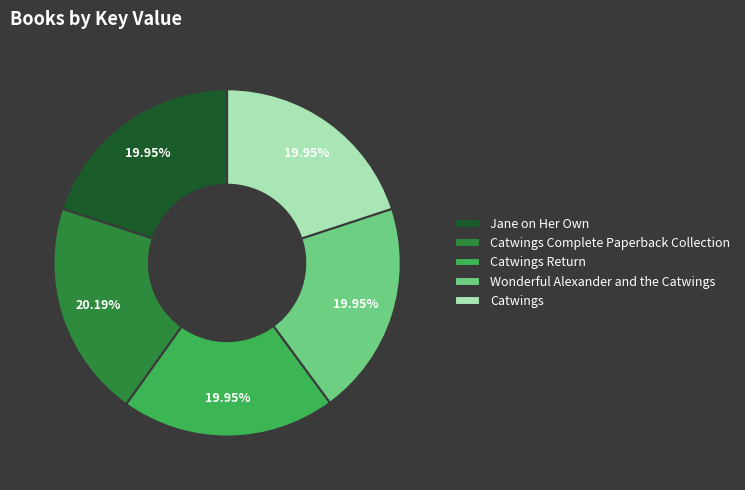

What is the ratio of the value at Catwings Return to the value at Catwings?

1.0